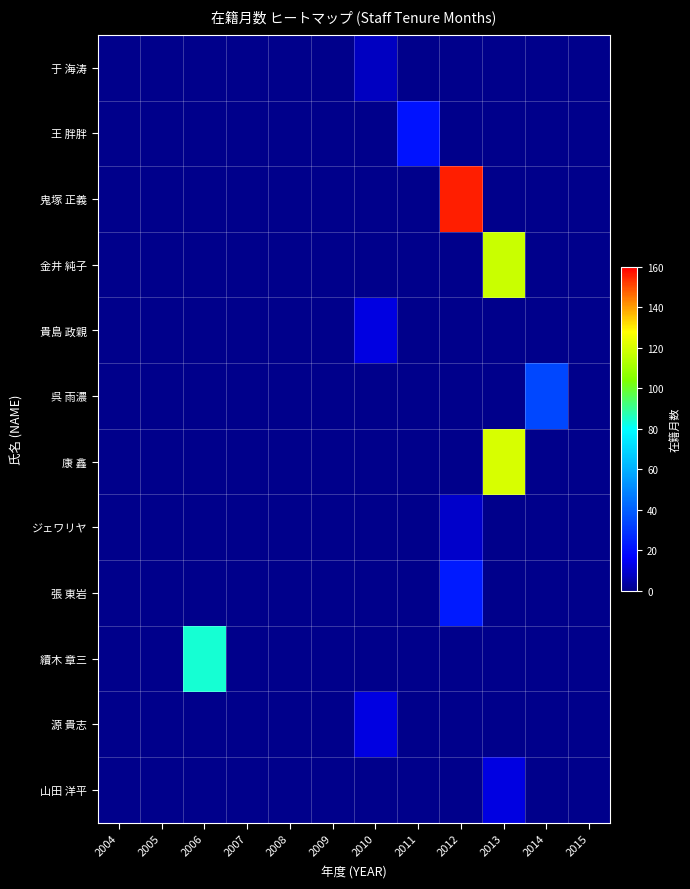

What is the total value across all series at 2011?

21